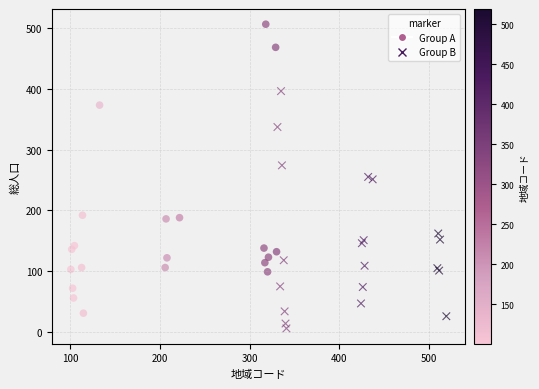

Which series has the widest spread of Y values?

Group A